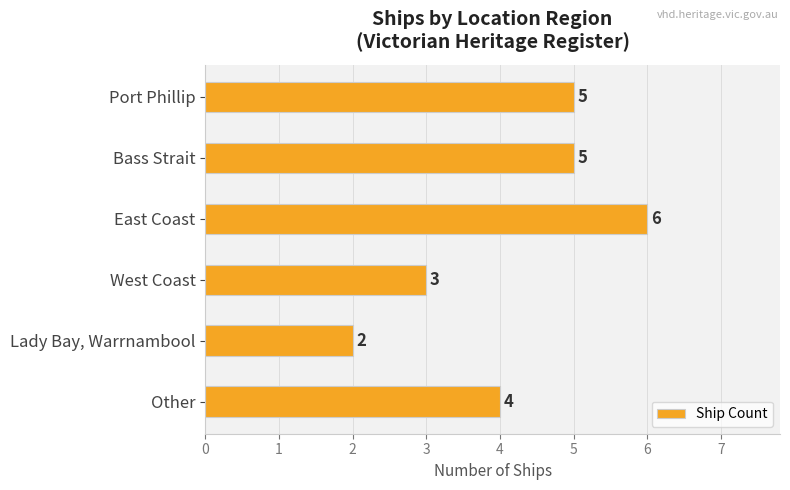

What is the average value?

4